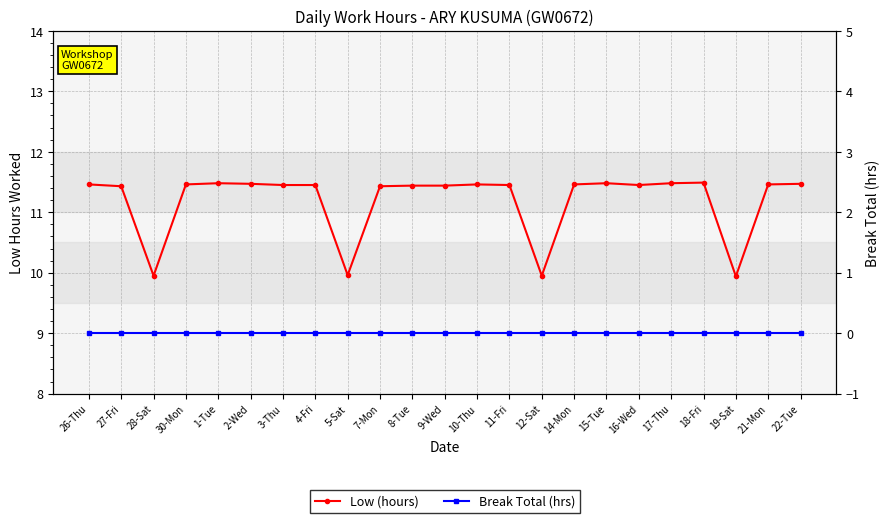

Reading right to left, extract all data points from this chart.

Low (hours): 11.5	11.5	9.9	11.5	11.5	11.4	11.5	11.5	9.9	11.4	11.5	11.4	11.4	11.4	10.0	11.4	11.4	11.5	11.5	11.5	9.9	11.4	11.5
Break Total (hrs): 0.0	0.0	0.0	0.0	0.0	0.0	0.0	0.0	0.0	0.0	0.0	0.0	0.0	0.0	0.0	0.0	0.0	0.0	0.0	0.0	0.0	0.0	0.0